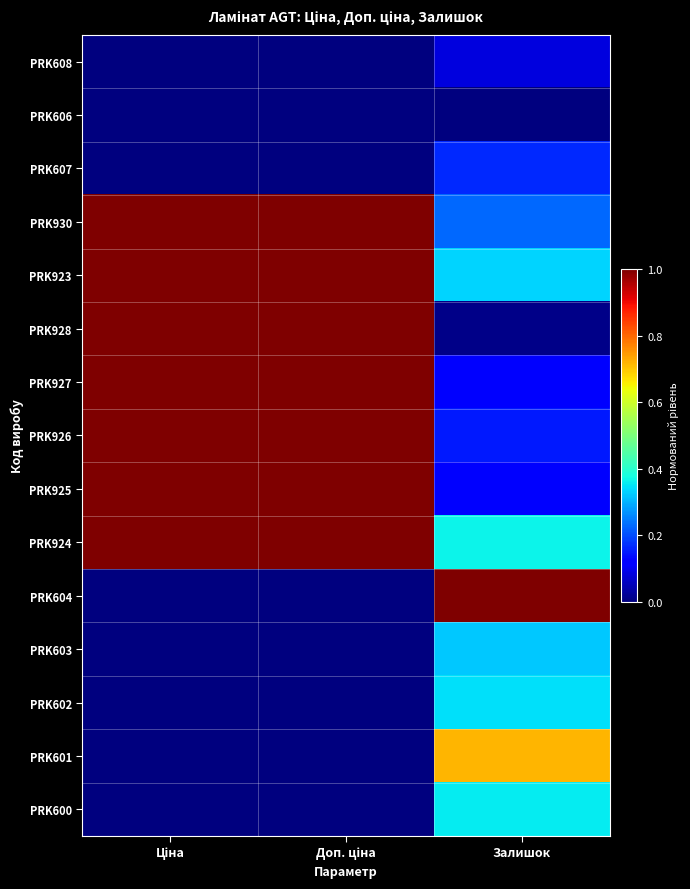

Which series has the widest spread of values?

PRK604